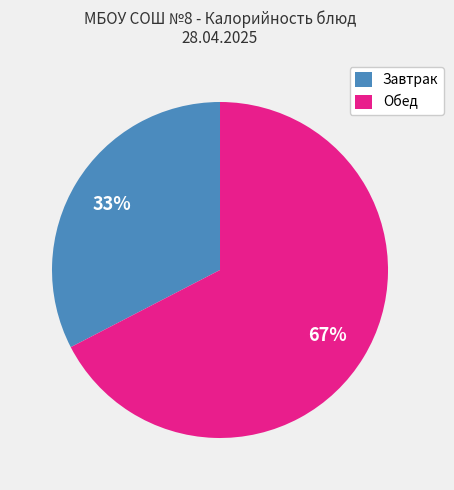

To the nearest percent, what is the average slice percentage?

50%